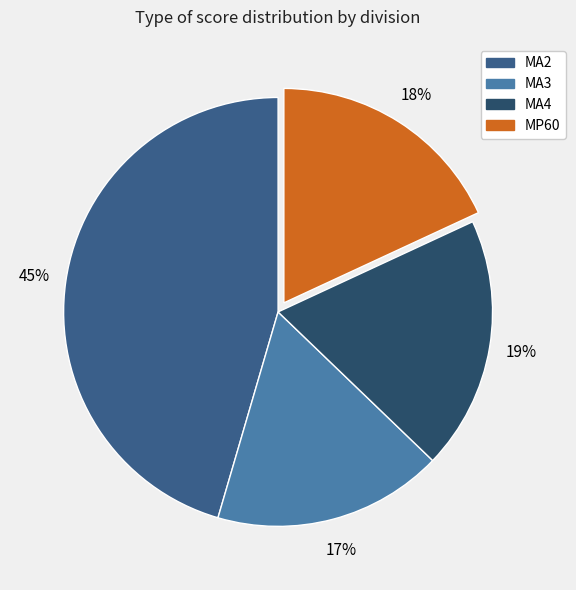

Which has a higher value, MP60 or MA2?

MA2